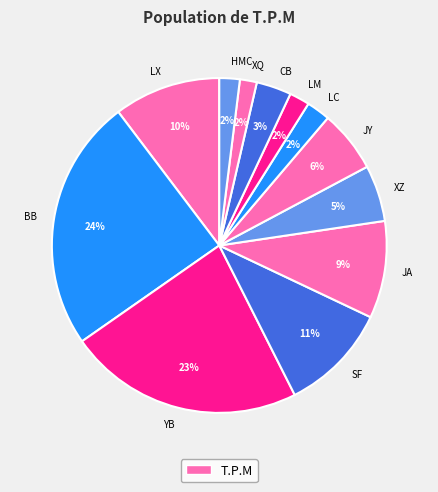

Which slice is the largest?

BB